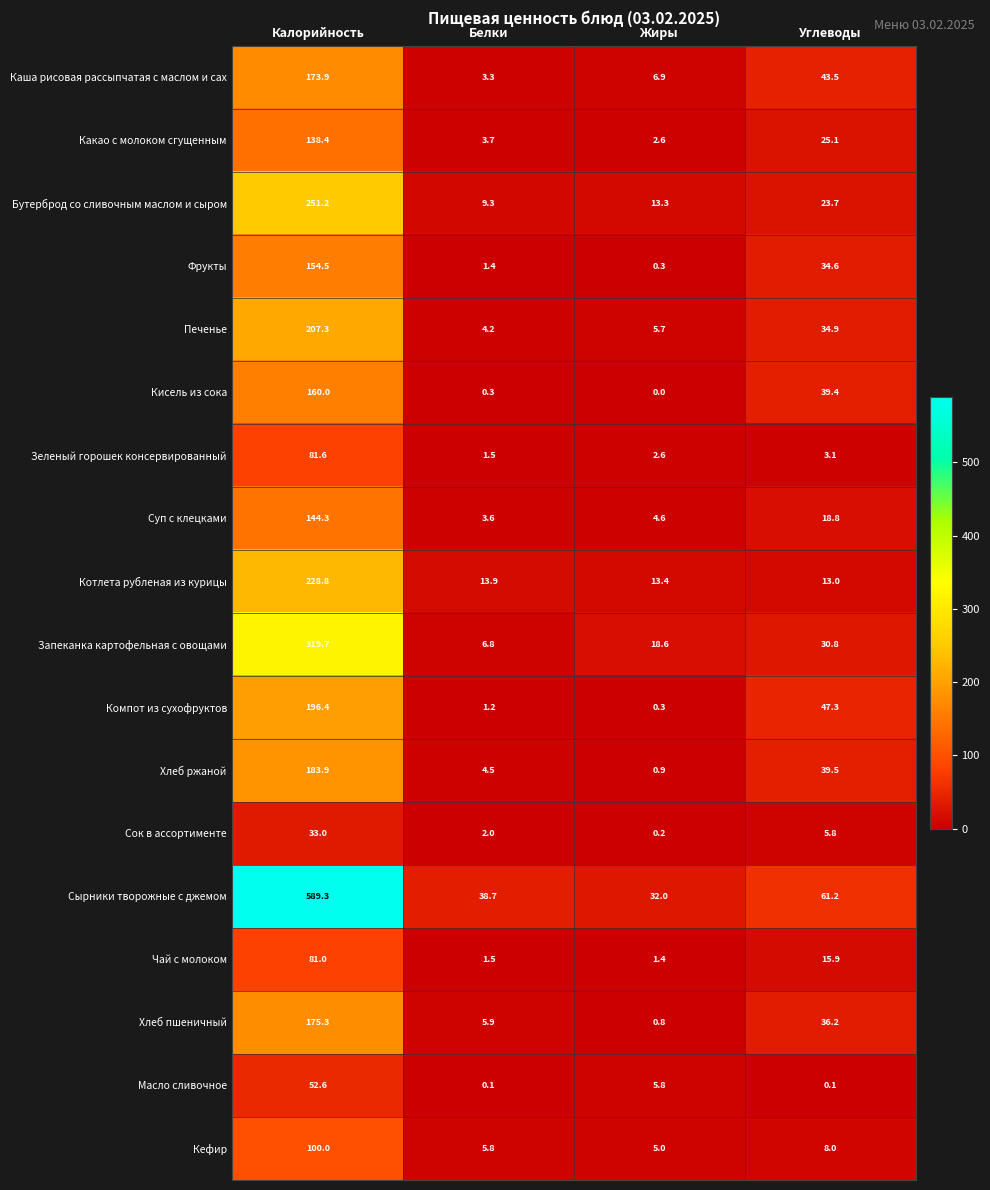

List the labels in order of Компот из сухофруктов value, largest first.

Калорийность, Углеводы, Белки, Жиры